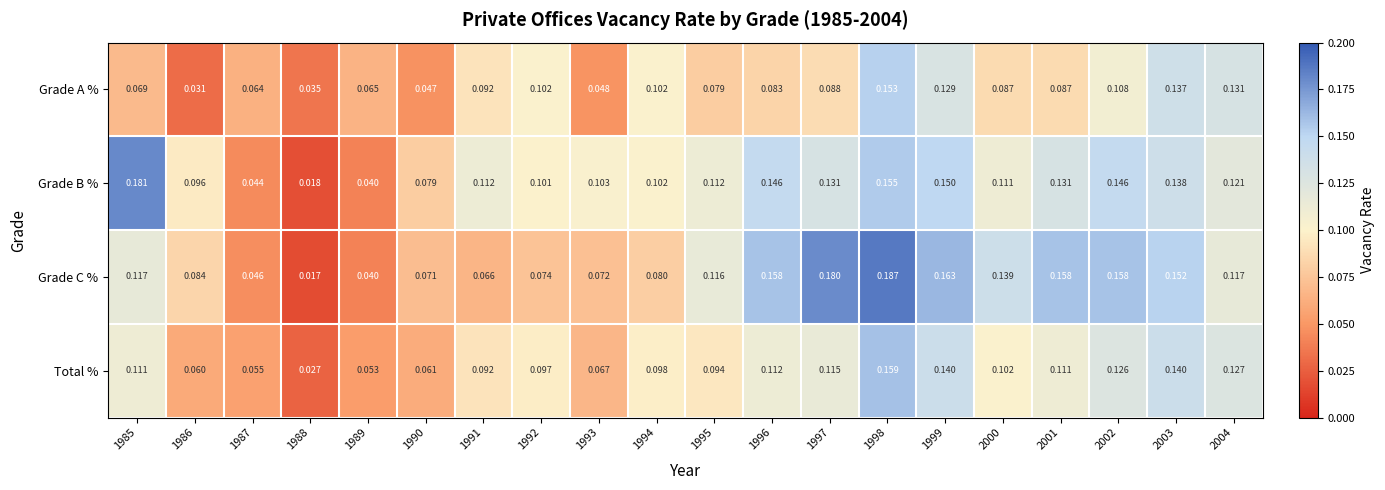

Which series changed the most between 1996 and 2002?

Grade A %